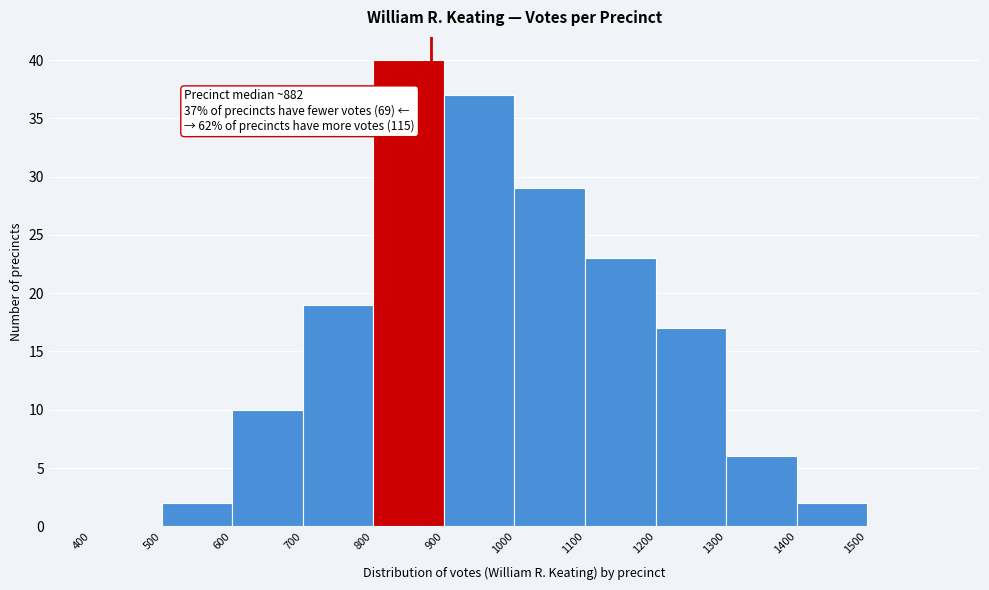

Over which range of the x-axis is the bar tallest?

800 to 900